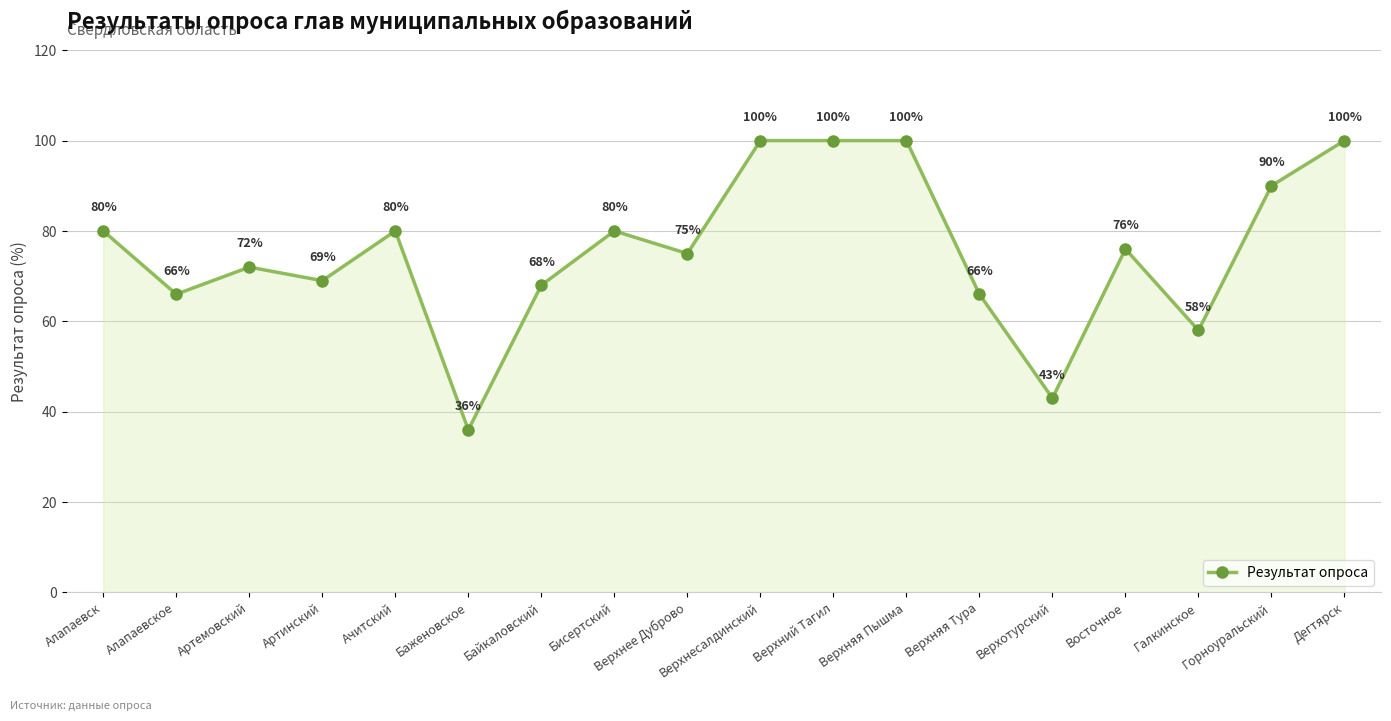

What is the average value?

76